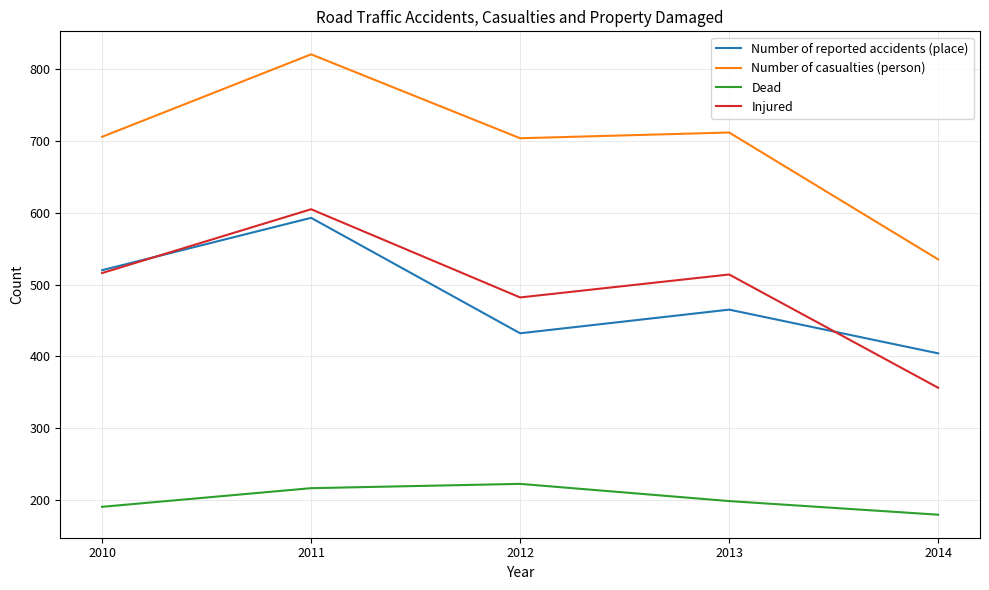

Is the value of Number of casualties (person) at 2012 greater than the value of Dead at 2010?

Yes